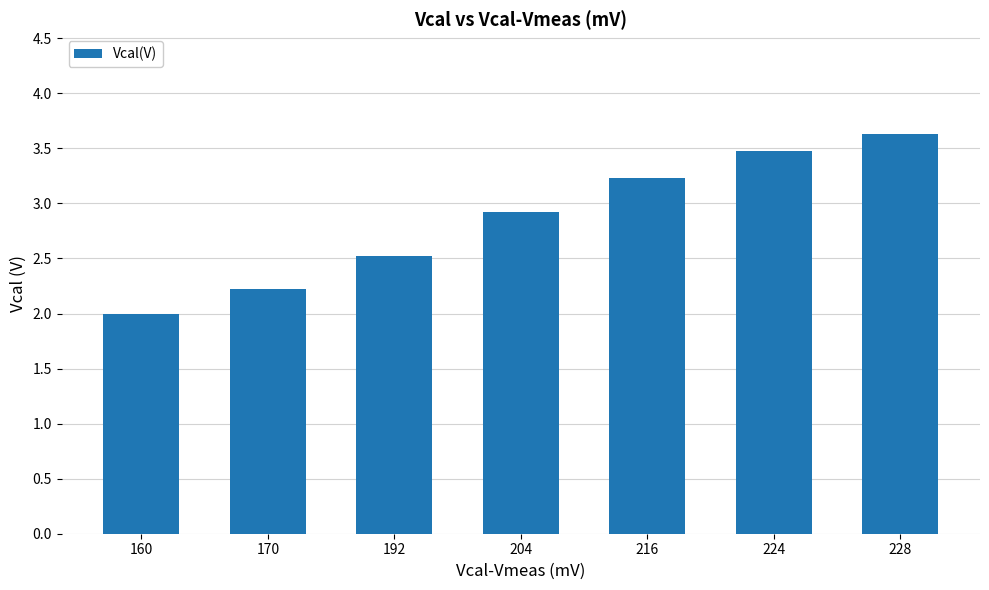

Are the bars horizontal?

No